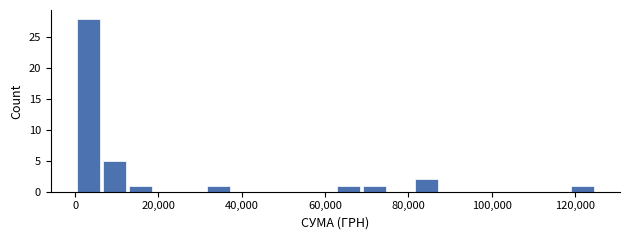

Read against the x-axis, roughly where is the centre of the tallest bar?

4000